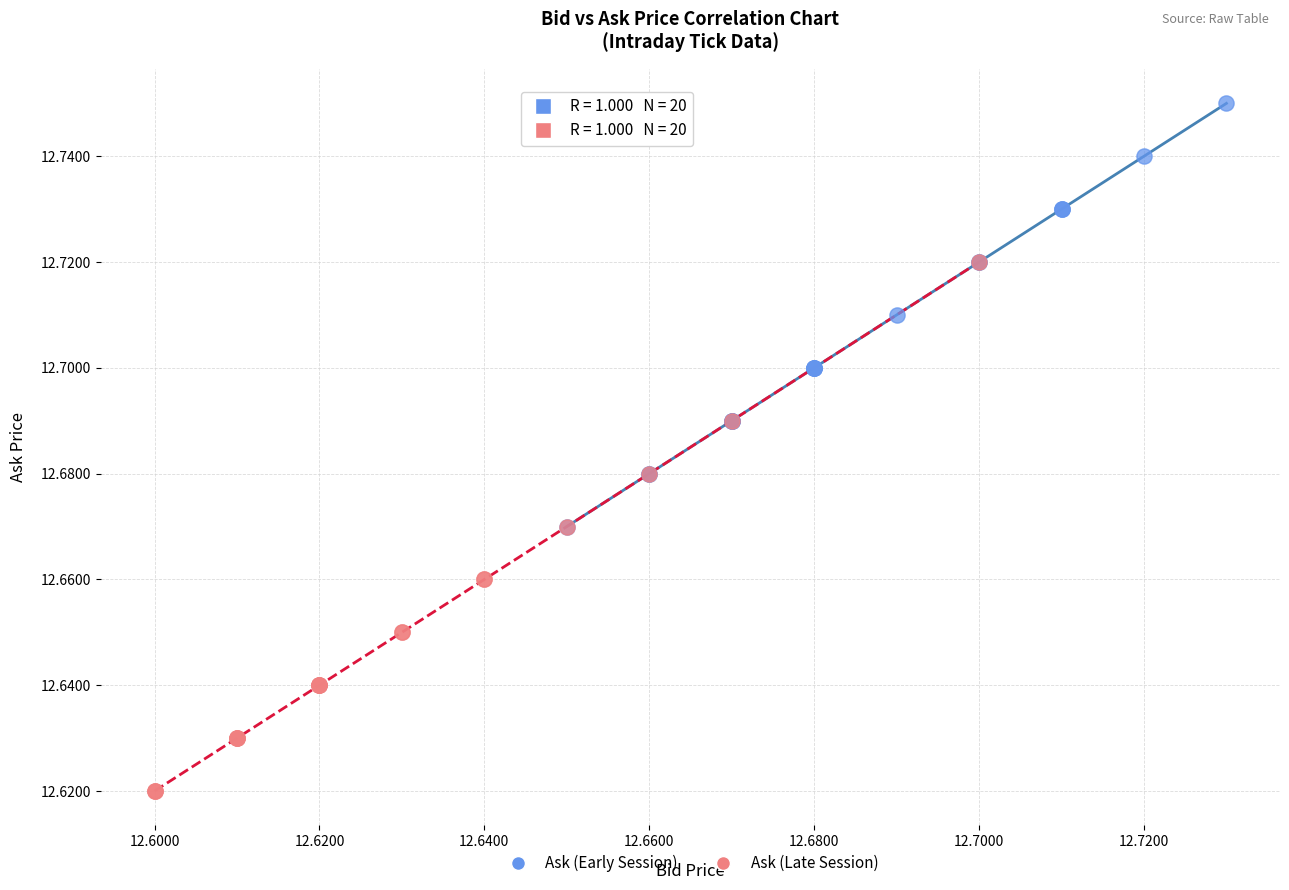

Which series reaches the maximum Y coordinate?

Ask (Early Session)